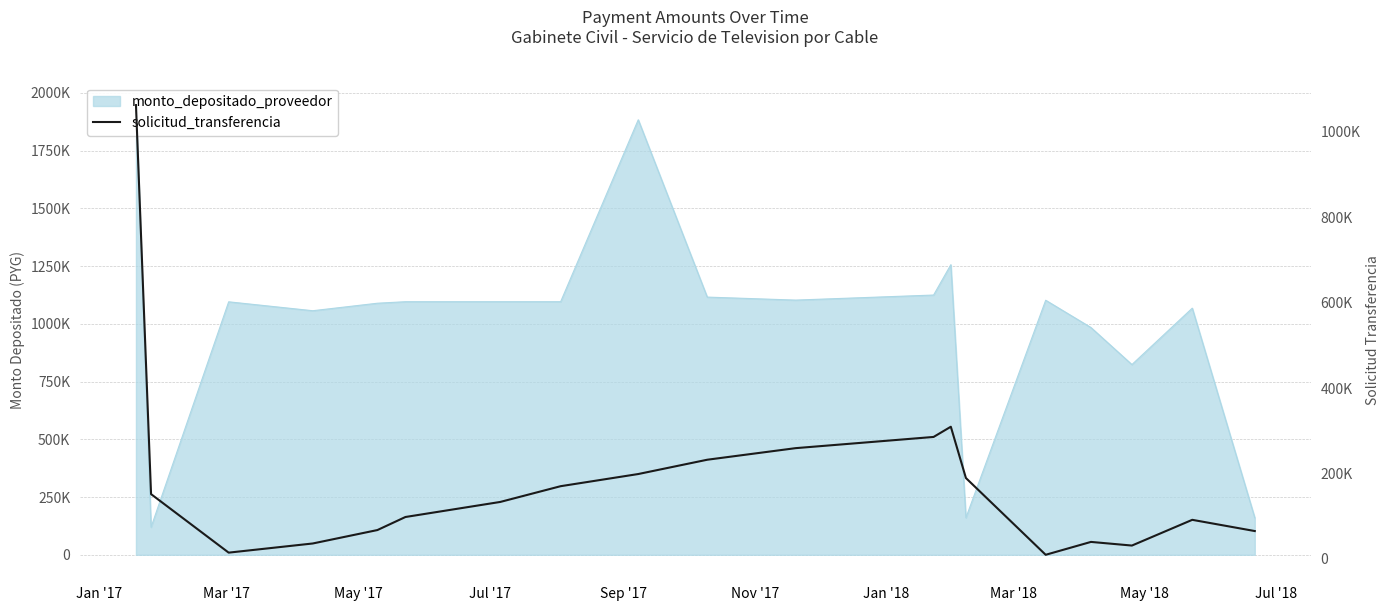

At which label does the data first exceed 133454?

Jan '17